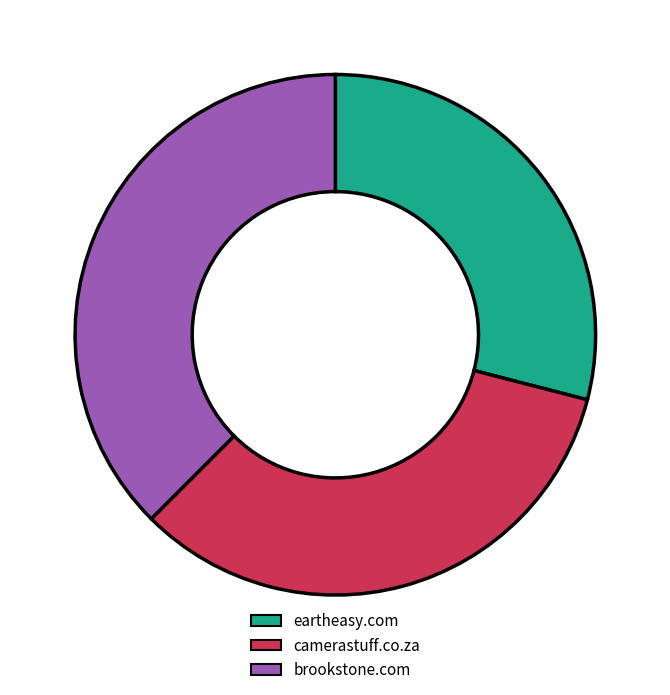

Rank the categories by value from highest to lowest.

brookstone.com, camerastuff.co.za, eartheasy.com